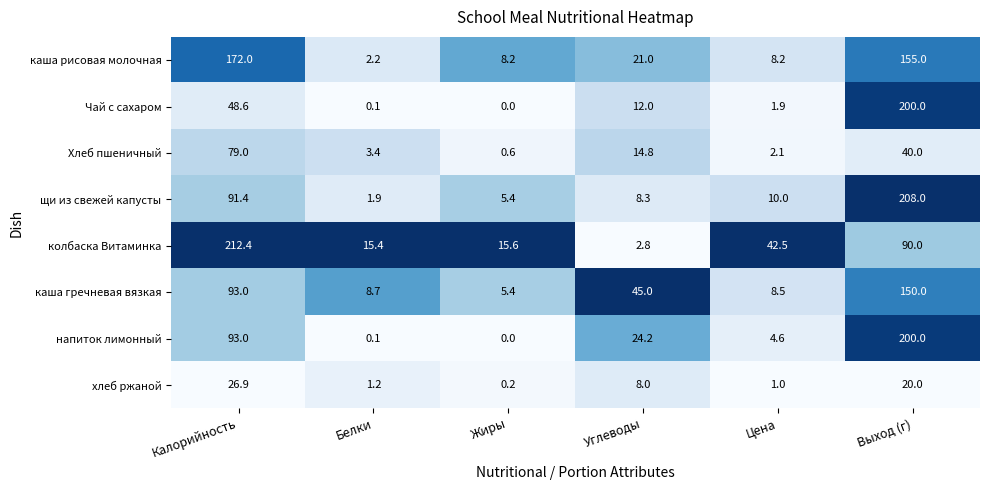

What value does the щи из свежей капусты series have at Жиры?

5.4